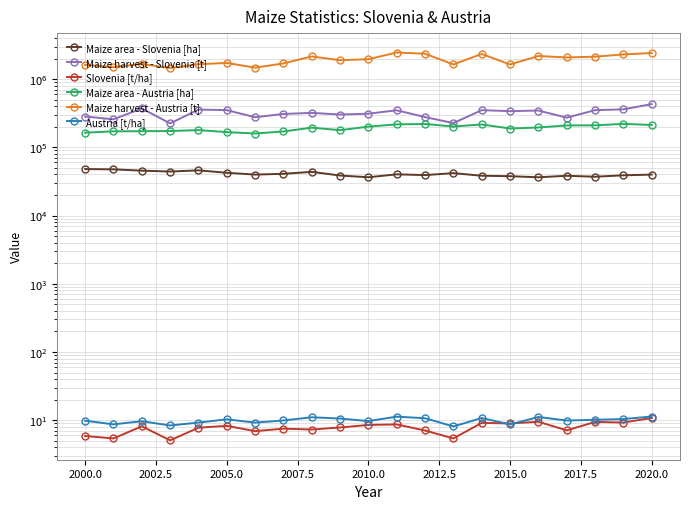

Reading left to right, what are all the values shown in this chart?

Maize area - Slovenia [ha]: 48010.0	47570.0	45530.0	44140.0	46000.0	42370.0	39840.0	40910.0	43700.0	38610.0	36430.0	40190.0	39170.0	41860.0	38330.0	37740.0	36390.0	38290.0	37080.0	38880.0	39850.0
Maize harvest - Slovenia [t]: 282390.0	257550.0	371370.0	224220.0	357620.0	351170.0	276110.0	308260.0	319900.0	302600.0	311120.0	349030.0	277360.0	226630.0	350730.0	338710.0	346210.0	272180.0	350490.0	360360.0	430020.0
Slovenia [t/ha]: 5.9	5.4	8.2	5.1	7.8	8.3	6.9	7.5	7.3	7.8	8.5	8.7	7.1	5.4	9.2	9.0	9.5	7.1	9.5	9.3	10.8
Maize area - Austria [ha]: 164100.0	171400.0	172200.0	173300.0	178700.0	167200.0	159300.0	170900.0	194100.0	178500.0	201140.0	217100.0	219700.0	201920.0	216320.0	188730.0	195250.0	209480.0	209900.0	220690.0	212600.0
Maize harvest - Austria [t]: 1617500.0	1493000.0	1666600.0	1452100.0	1653700.0	1724800.0	1471700.0	1696500.0	2147200.0	1890500.0	1955990.0	2453130.0	2351370.0	1639020.0	2334390.0	1637910.0	2179590.0	2075980.0	2130340.0	2298880.0	2411930.0
Austria [t/ha]: 9.9	8.7	9.7	8.4	9.3	10.3	9.2	9.9	11.1	10.6	9.7	11.3	10.7	8.1	10.8	8.7	11.2	9.9	10.1	10.4	11.3